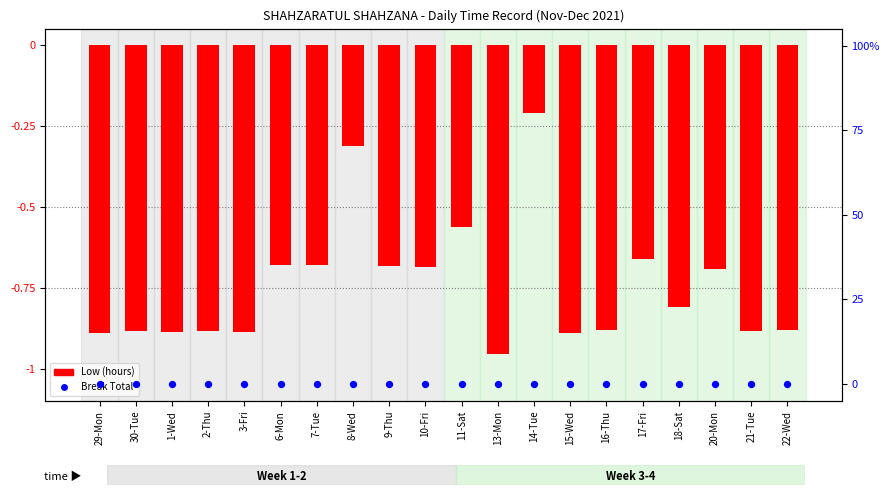

At which category is the sum across all series the highest?

14-Tue